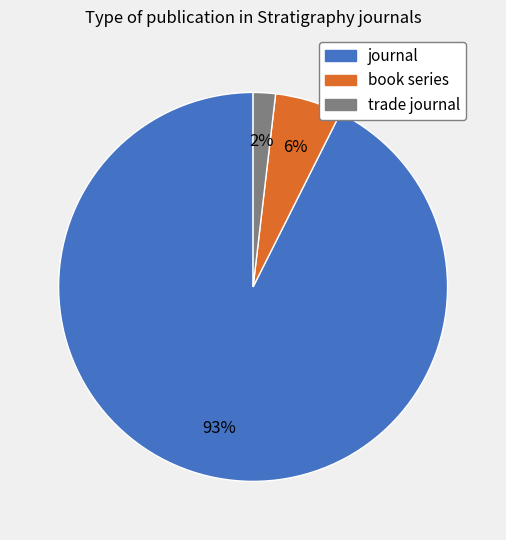

Is there a majority slice in this chart?

Yes